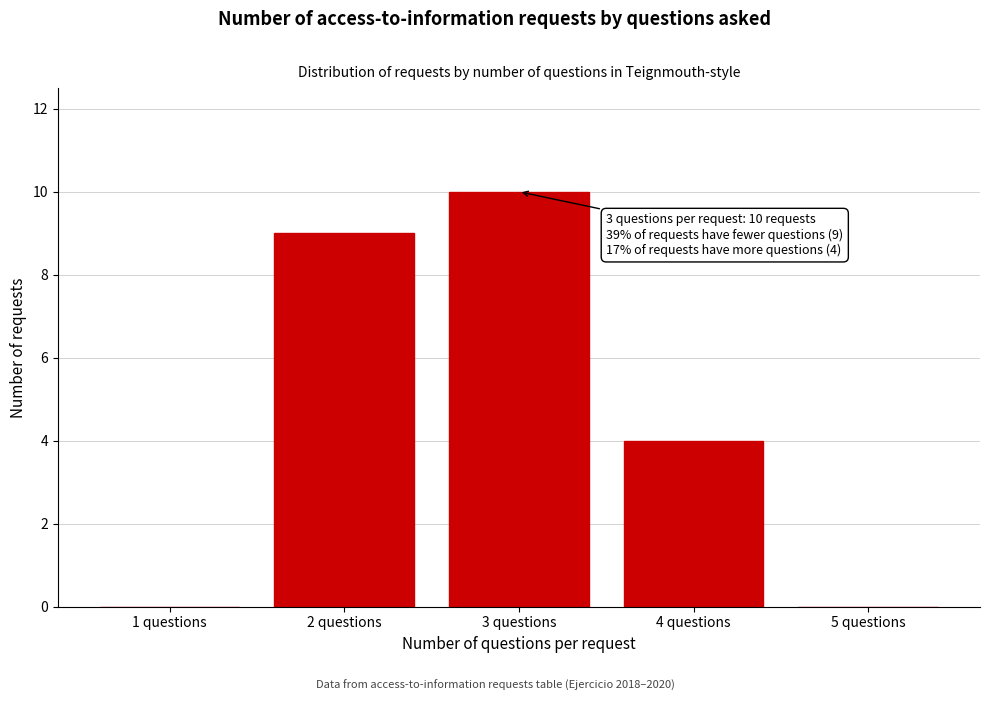

Reading left to right, list all the values displayed in this chart.

1 questions=0	2 questions=9	3 questions=10	4 questions=4	5 questions=0